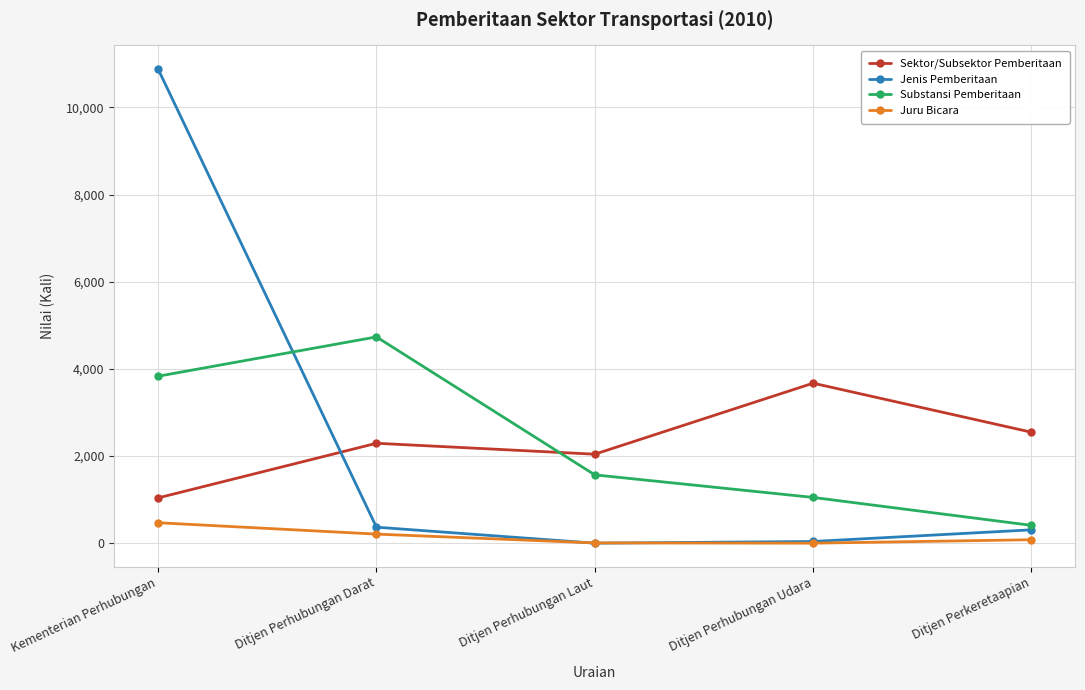

What is the spread (max minus min) of values at Ditjen Perhubungan Laut?

2042